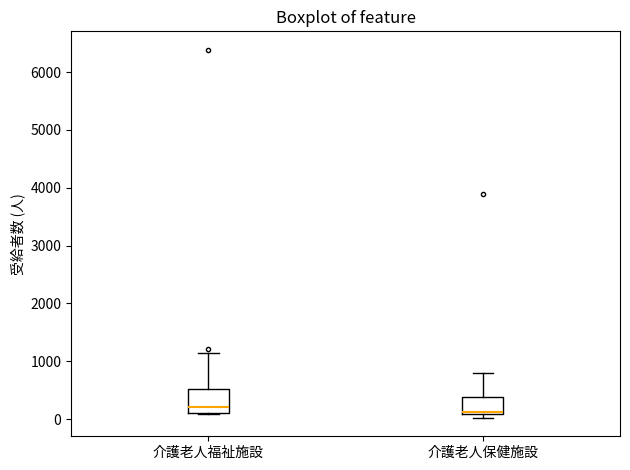

Reading left to right, transcribe this box plot: for each box, give where its median line is, the range the box spans, and where its two whiskers end, as read against the y-axis. The values are not printed on the chart, so give them approximately, as read against the axis.

介護老人福祉施設: median 200, box 100 to 500, whiskers 100 to 1100
介護老人保健施設: median 100 (just above the box's lower edge), box 100 to 400, whiskers 0 to 800